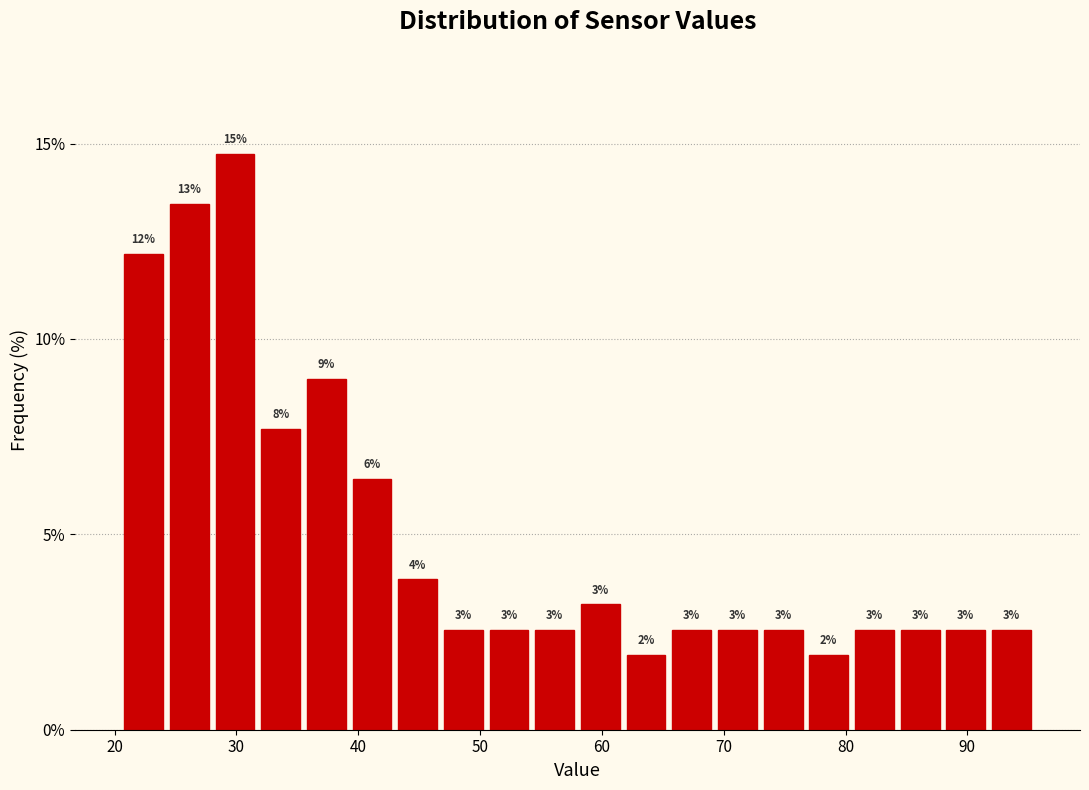

Around what value on the x-axis is the tallest bar? Give the approximate position of its centre, as read against the axis.

30